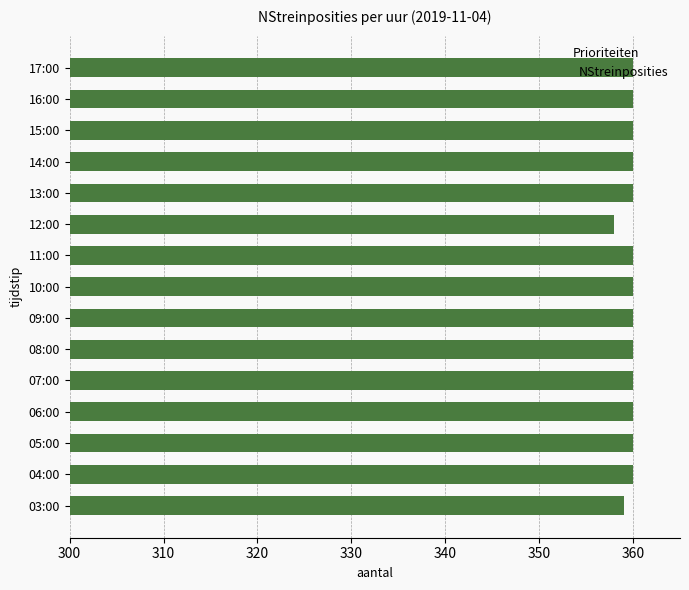

Is it true that the value at 12:00 is 637?

False